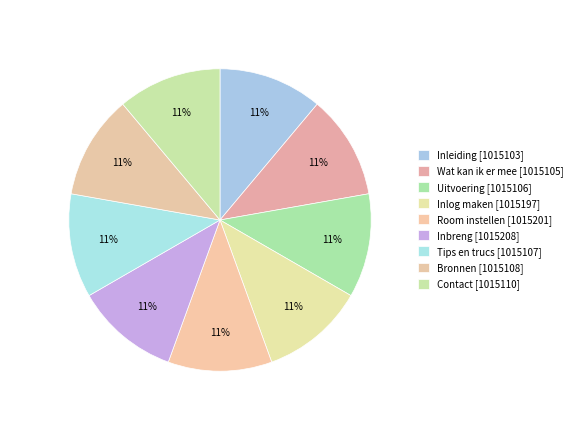

Is there a majority slice in this chart?

No